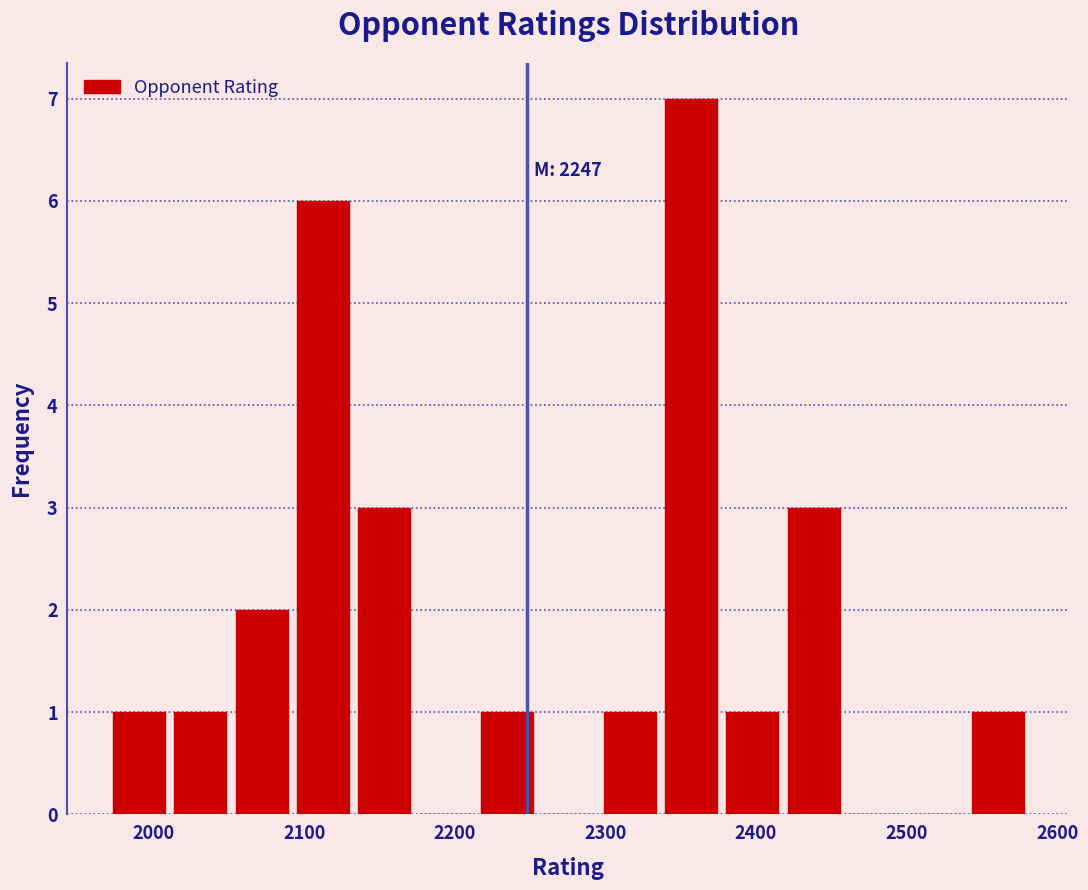

Over which range of the x-axis is the bar tallest?

2340 to 2380